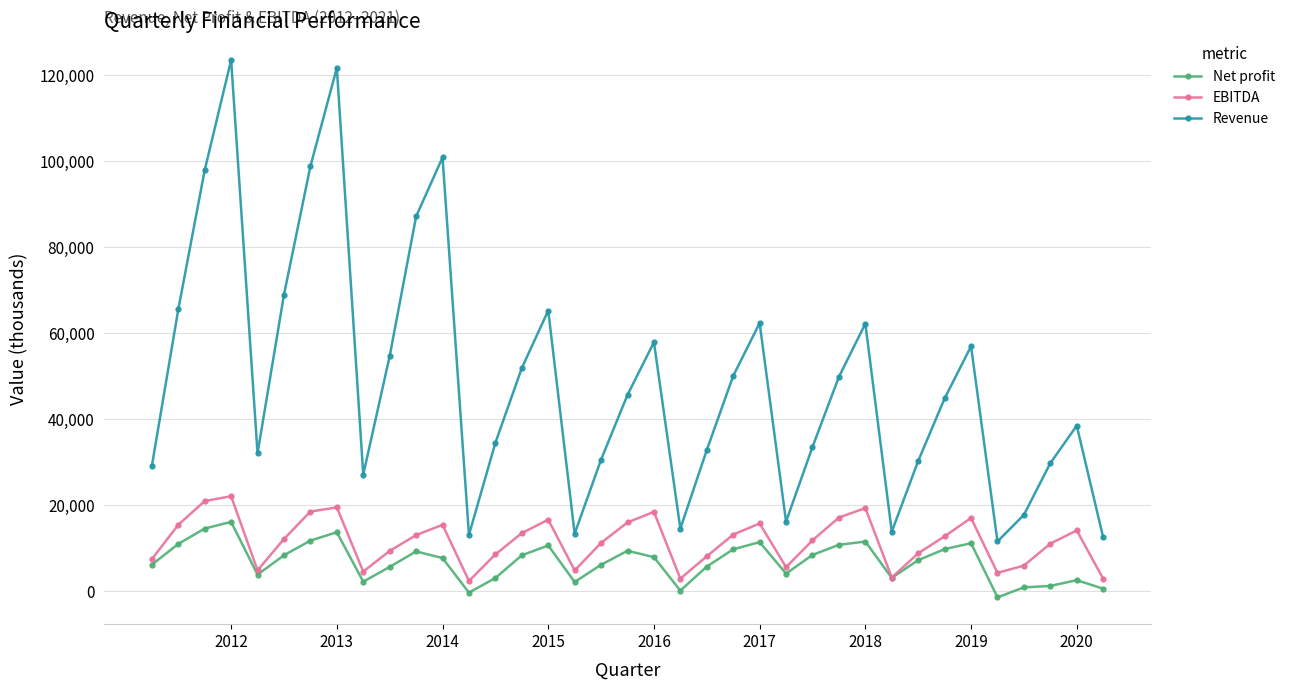

What is the average value of the Revenue series?

48563